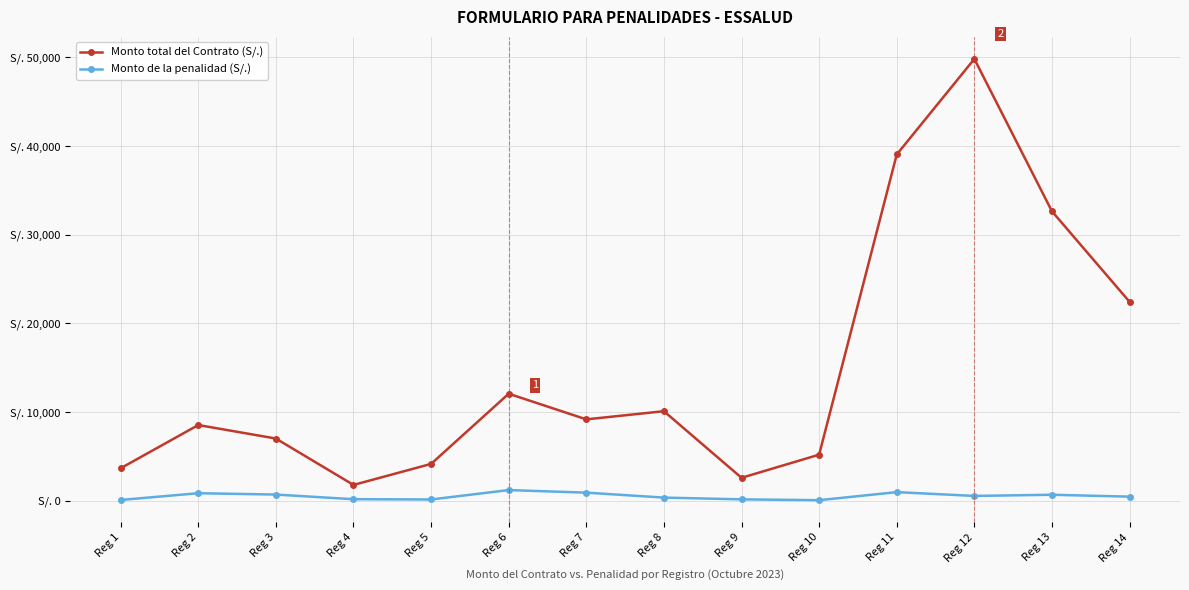

What are all the series names shown in the legend?

Monto total del Contrato (S/.), Monto de la penalidad (S/.)